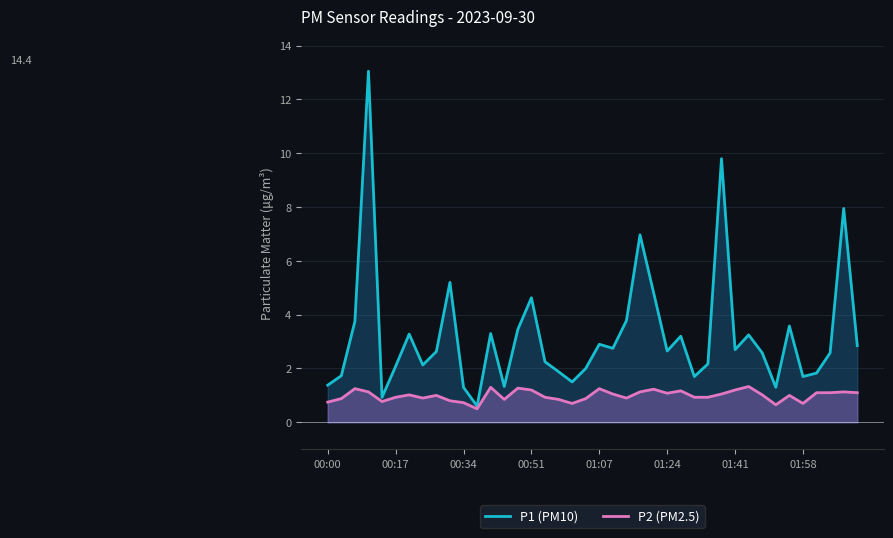

Which series has the widest spread of values?

P1 (PM10)